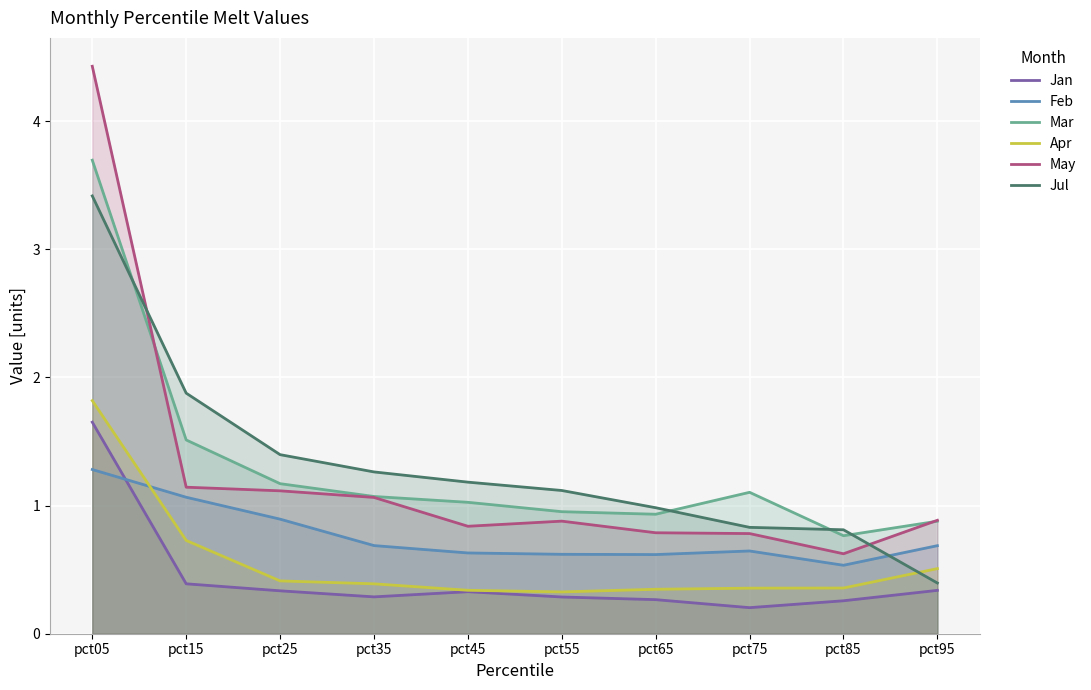

What is the highest value of the Jul series?

3.4